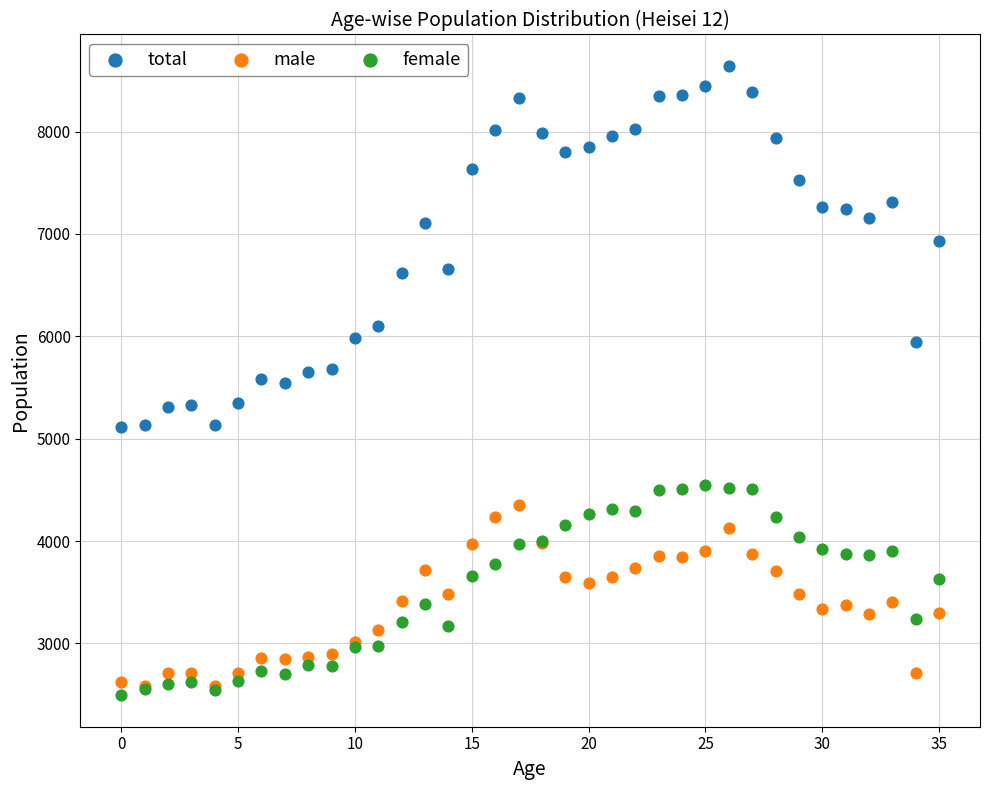

What are all the series names shown in the legend?

total, male, female